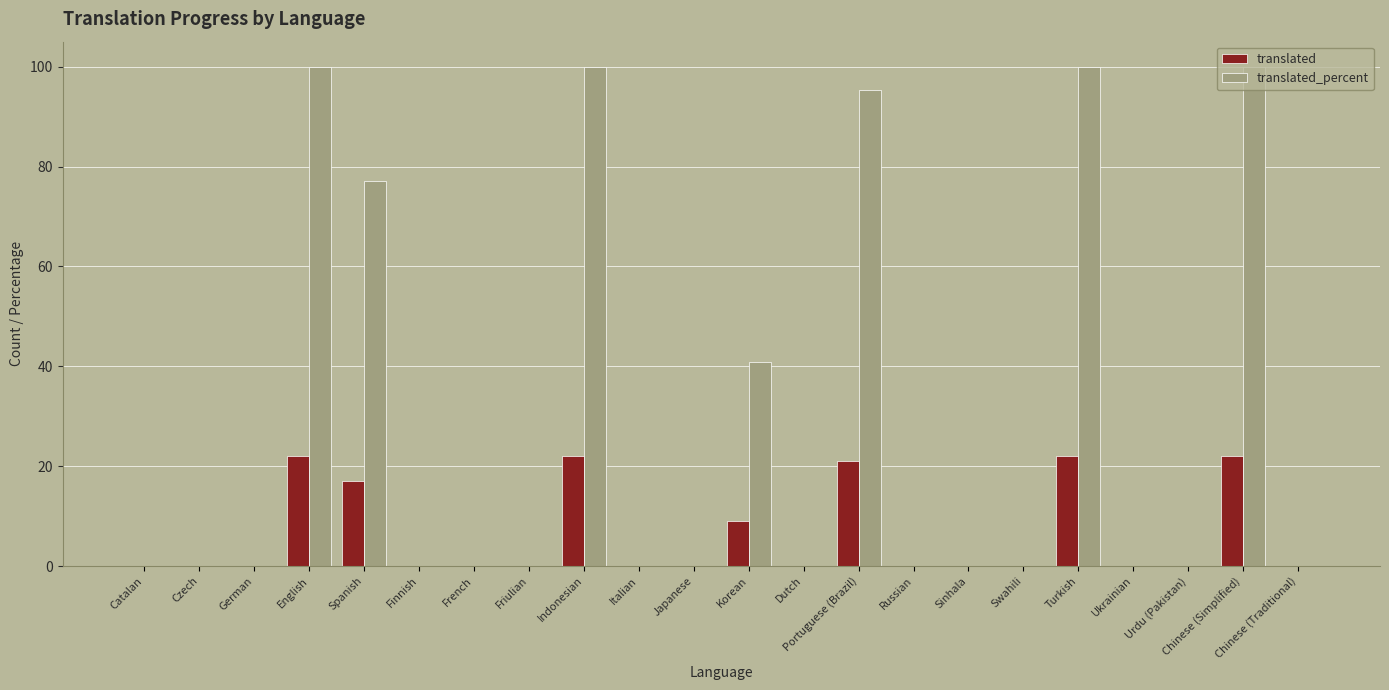

Reading left to right, what are all the values shown in this chart?

translated: 0.0	0.0	0.0	22.0	17.0	0.0	0.0	0.0	22.0	0.0	0.0	9.0	0.0	21.0	0.0	0.0	0.0	22.0	0.0	0.0	22.0	0.0
translated_percent: 0.0	0.0	0.0	100.0	77.2	0.0	0.0	0.0	100.0	0.0	0.0	40.9	0.0	95.4	0.0	0.0	0.0	100.0	0.0	0.0	100.0	0.0